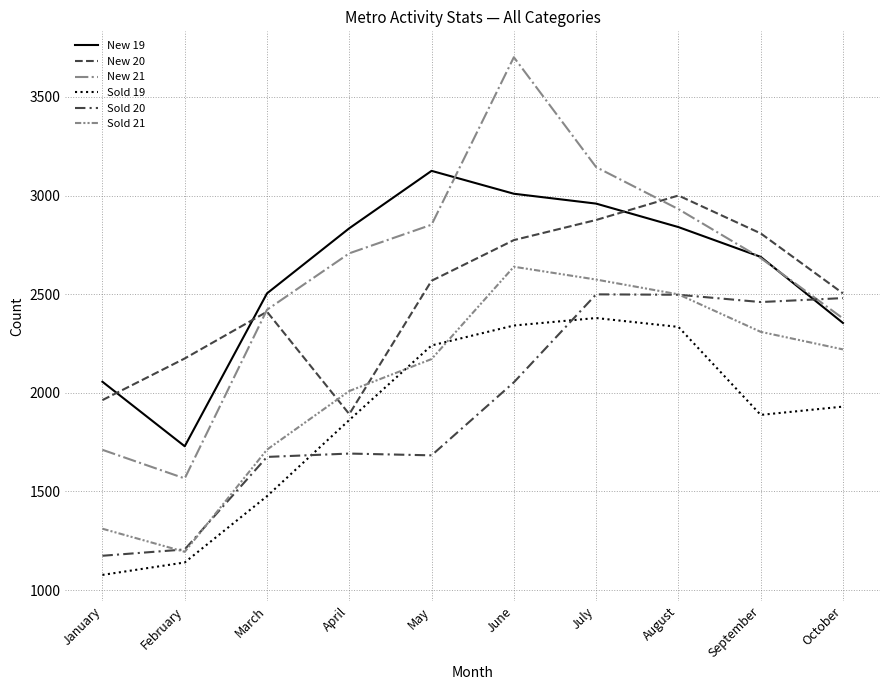

At which category does New 19 reach its first local peak?

May